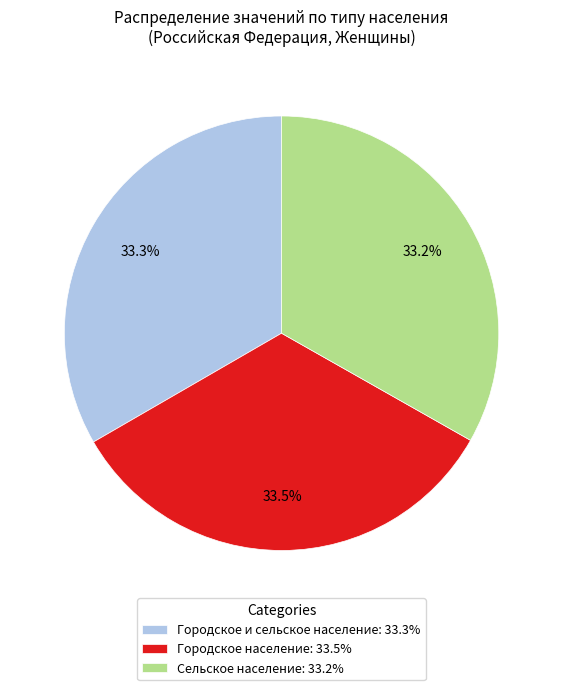

Does Сельское население account for over 50% of the chart?

No